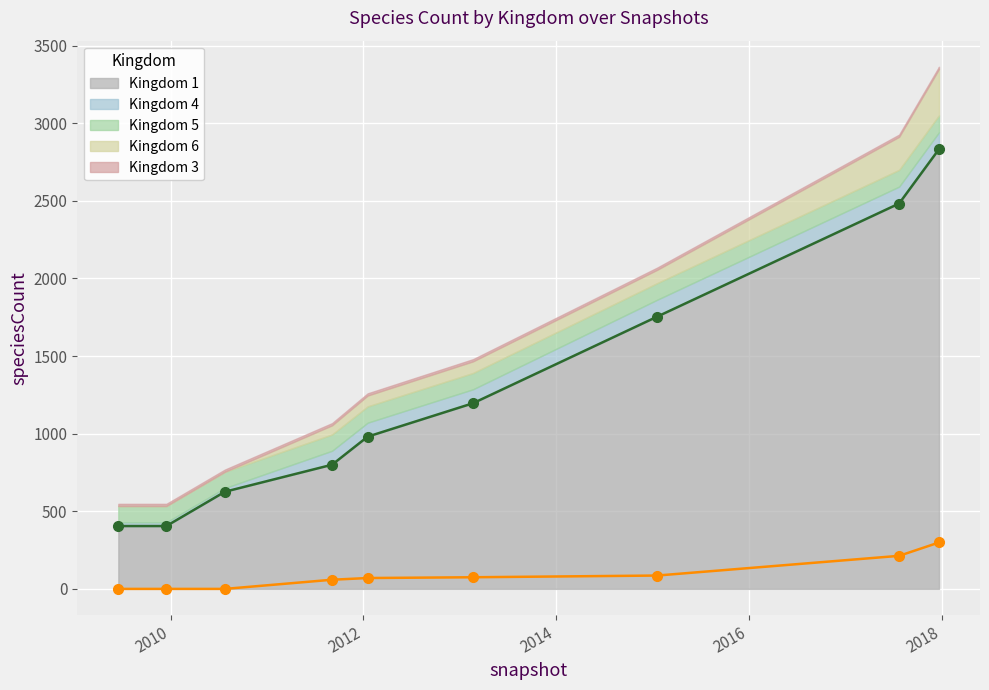

How many values in the 4 series are below 90?

3